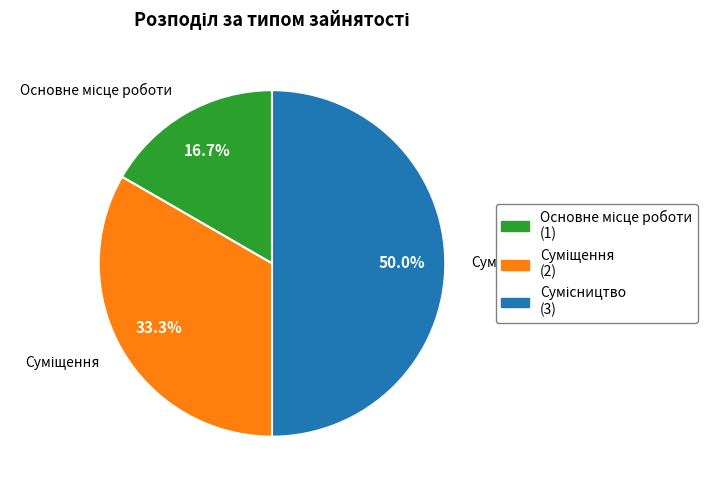

Does Основне місце роботи represent more than half of the total?

No